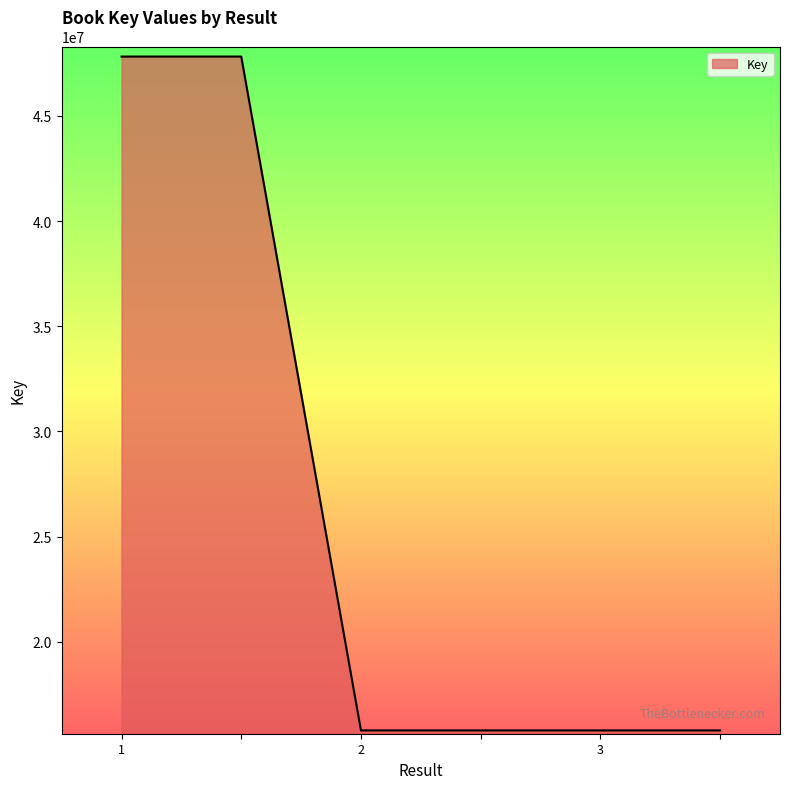

What is the greatest value displayed?

47818501